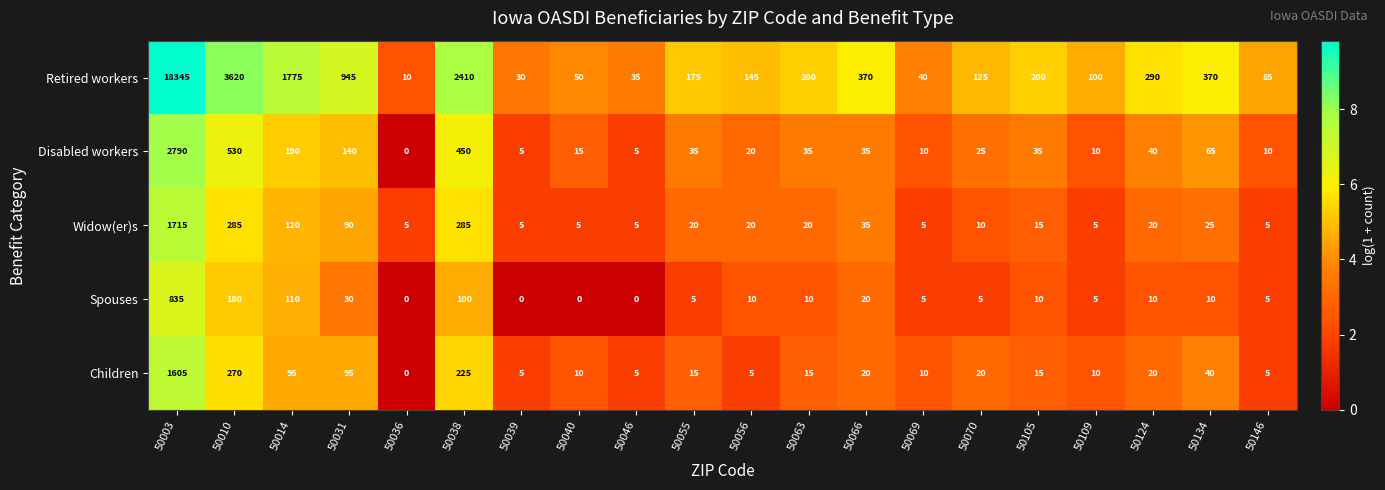

The value of Disabled workers at 50063 is 53. True or false?

False